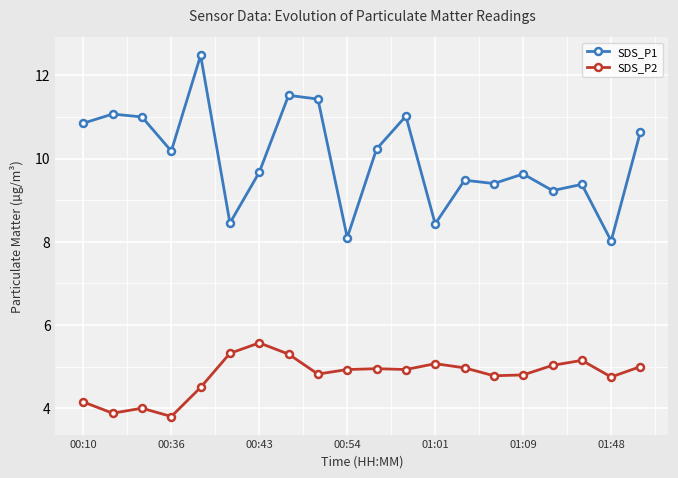

What are all the series names shown in the legend?

SDS_P1, SDS_P2